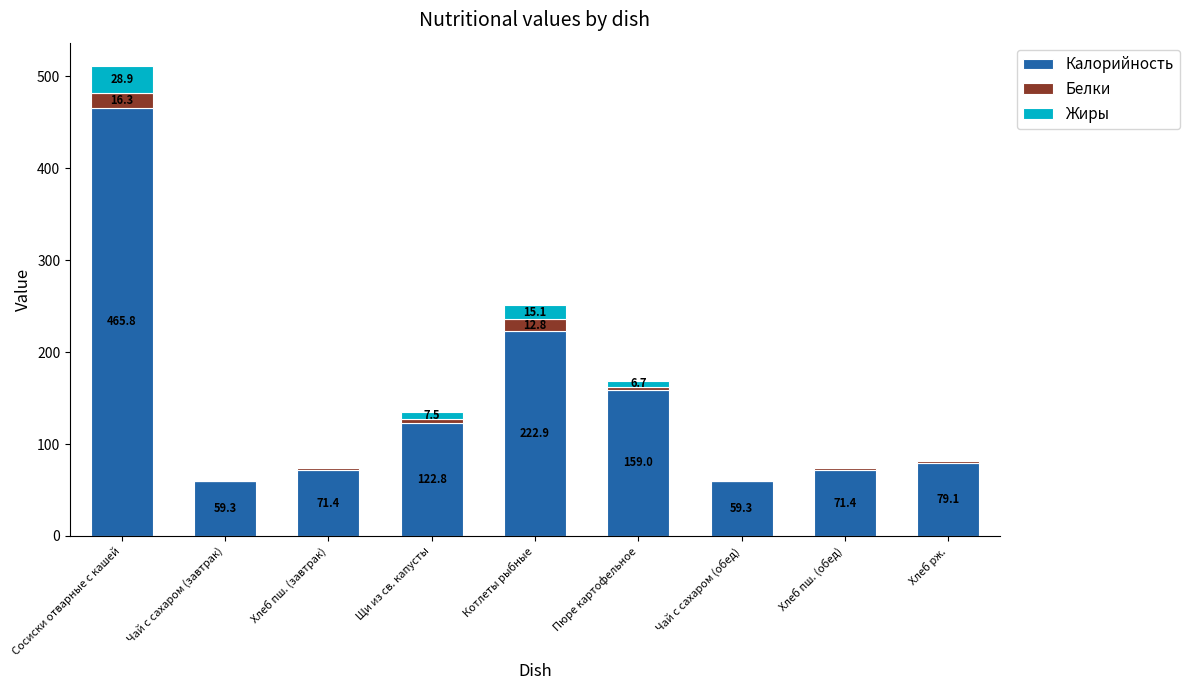

True or false: Калорийность has a value of 71.4 at Хлеб пш. (завтрак).

True